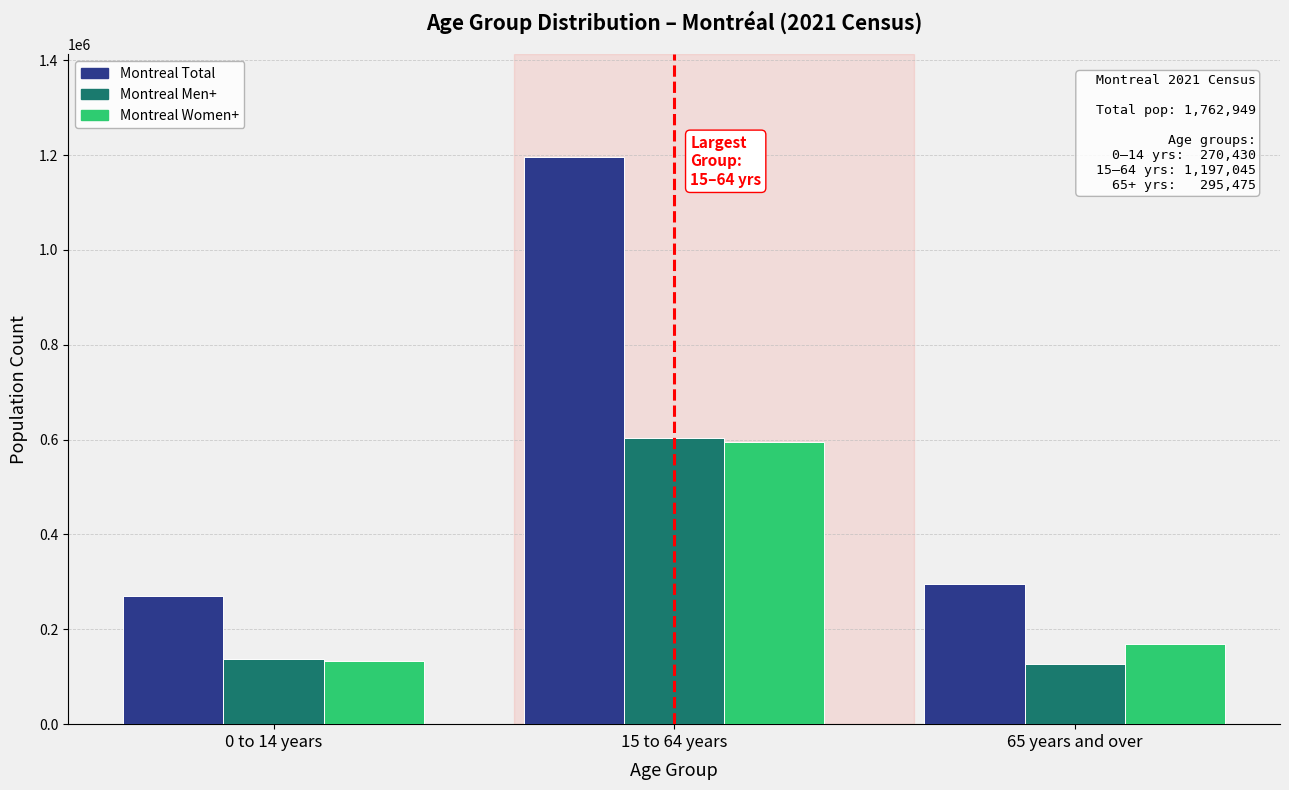

Does the chart contain any negative values?

No